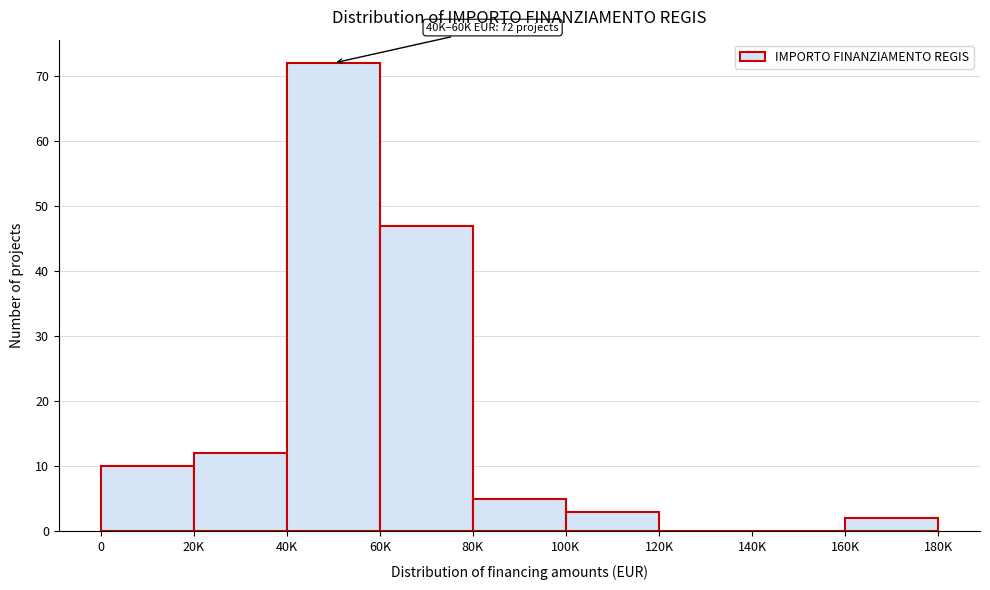

Reading left to right, transcribe all the data shown in this chart.

0=10	20K=12	40K=72	60K=47	80K=5	100K=3	120K=0	140K=0	160K=2